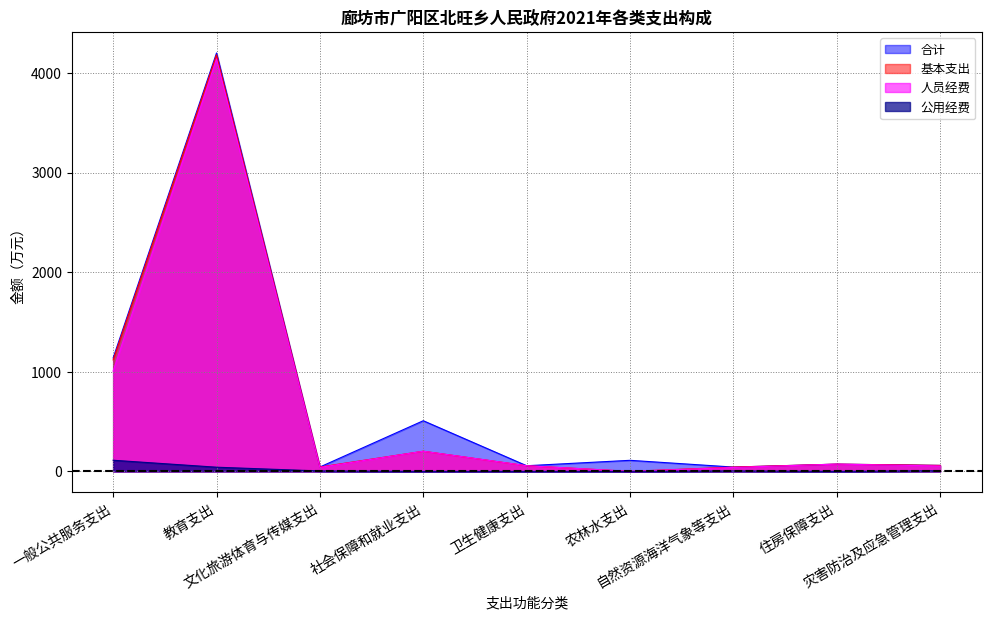

Is the value of 合计 at 自然资源海洋气象等支出 greater than the value of 公用经费 at 文化旅游体育与传媒支出?

Yes